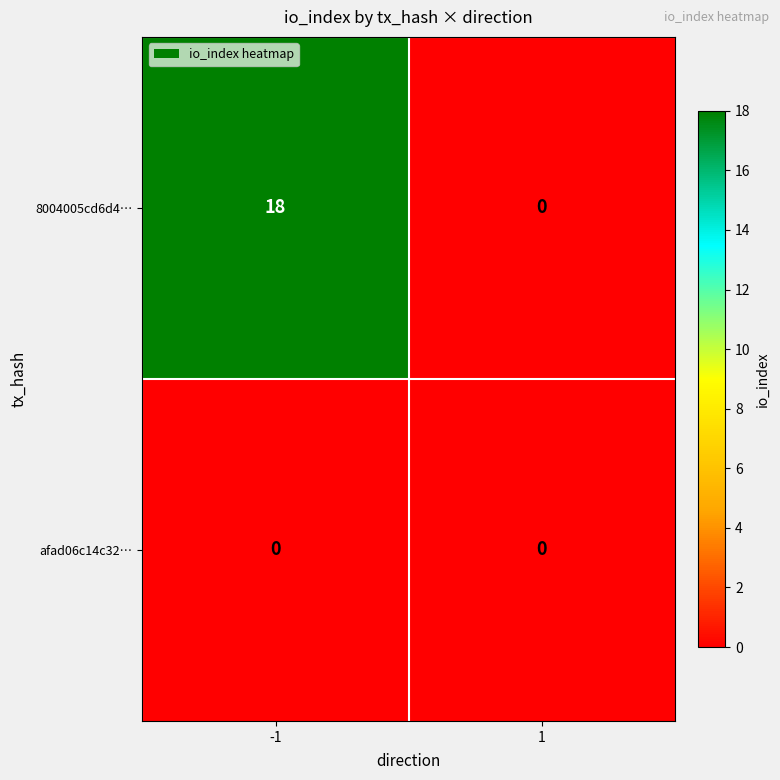

How many values in 8004005cd6d4… are above zero?

1